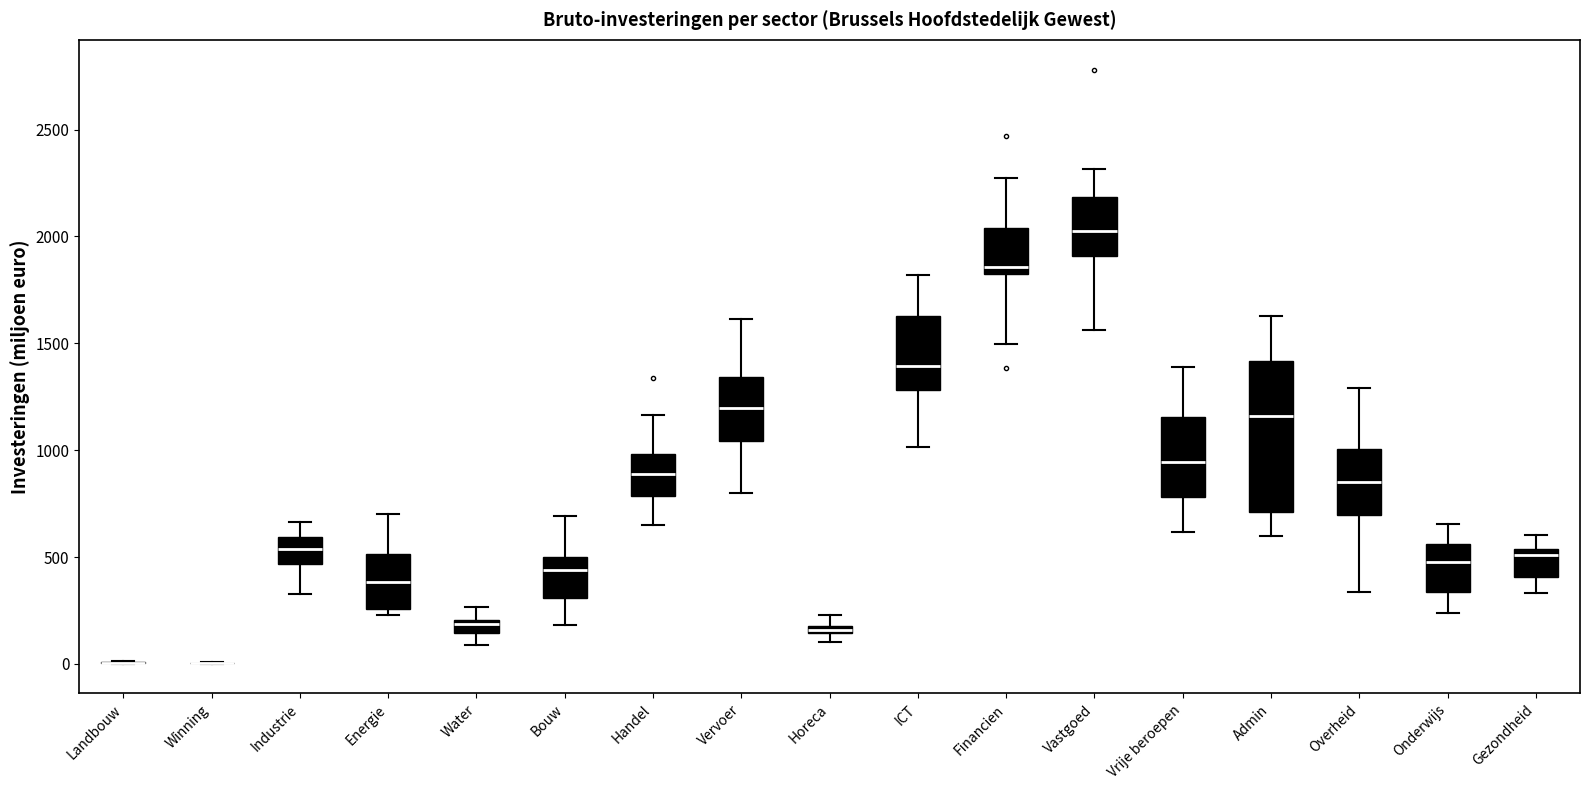

Comparing the boxes themselves (not the whiskers), which one is the tallest?

Admin